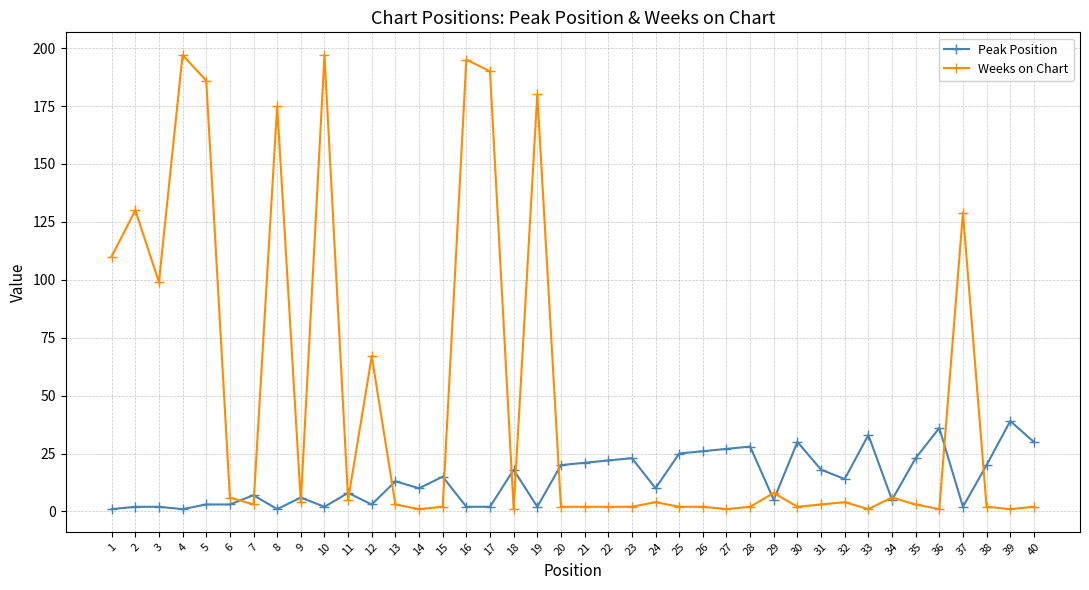

Between 18 and 23, which series saw the biggest shift?

Peak Position